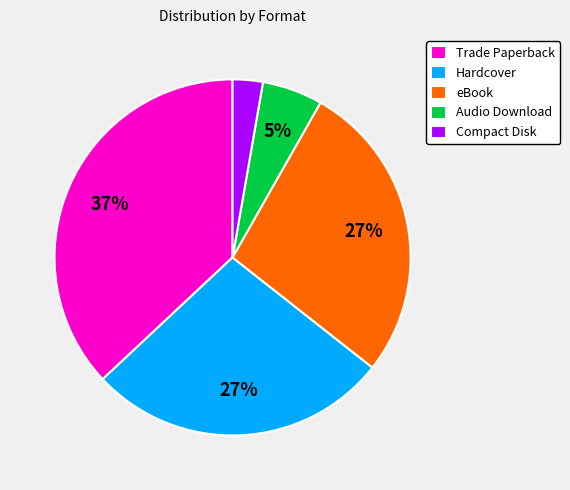

Between Hardcover and Audio Download, which is larger?

Hardcover